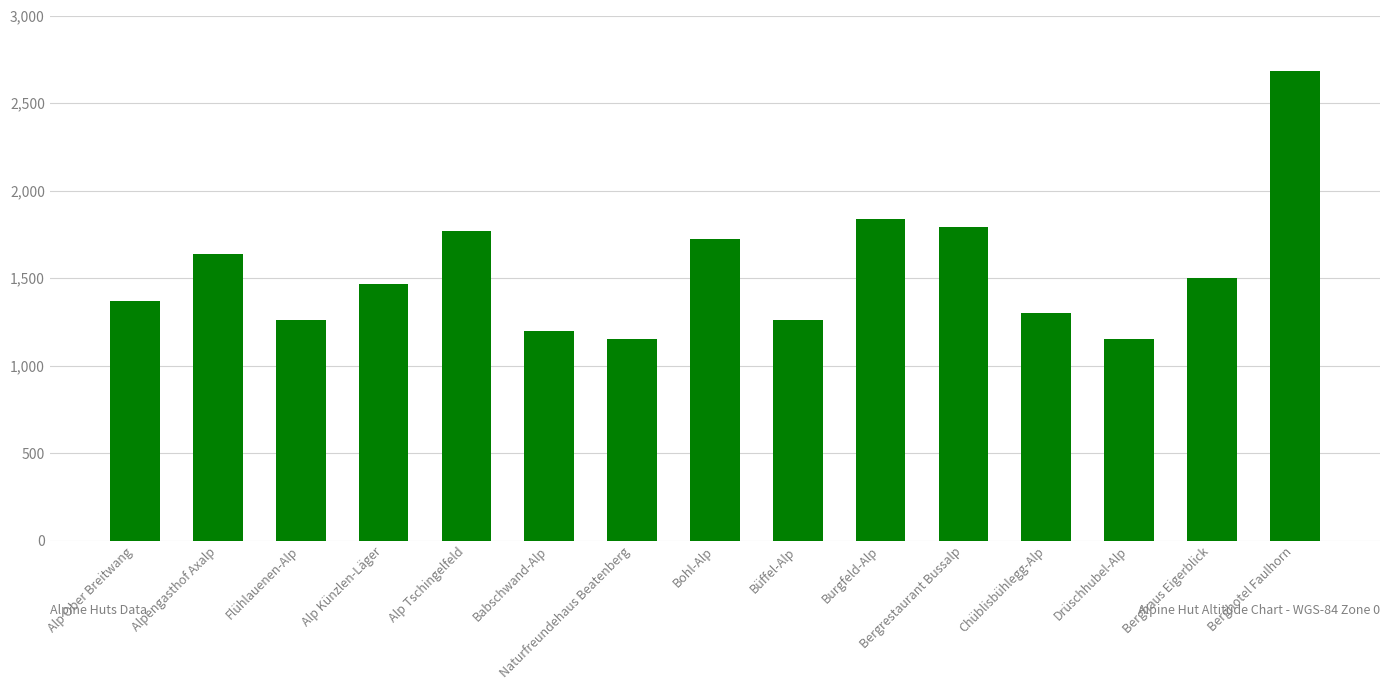

Is it true that the value at Chüblisbühlegg-Alp is 1300?

True